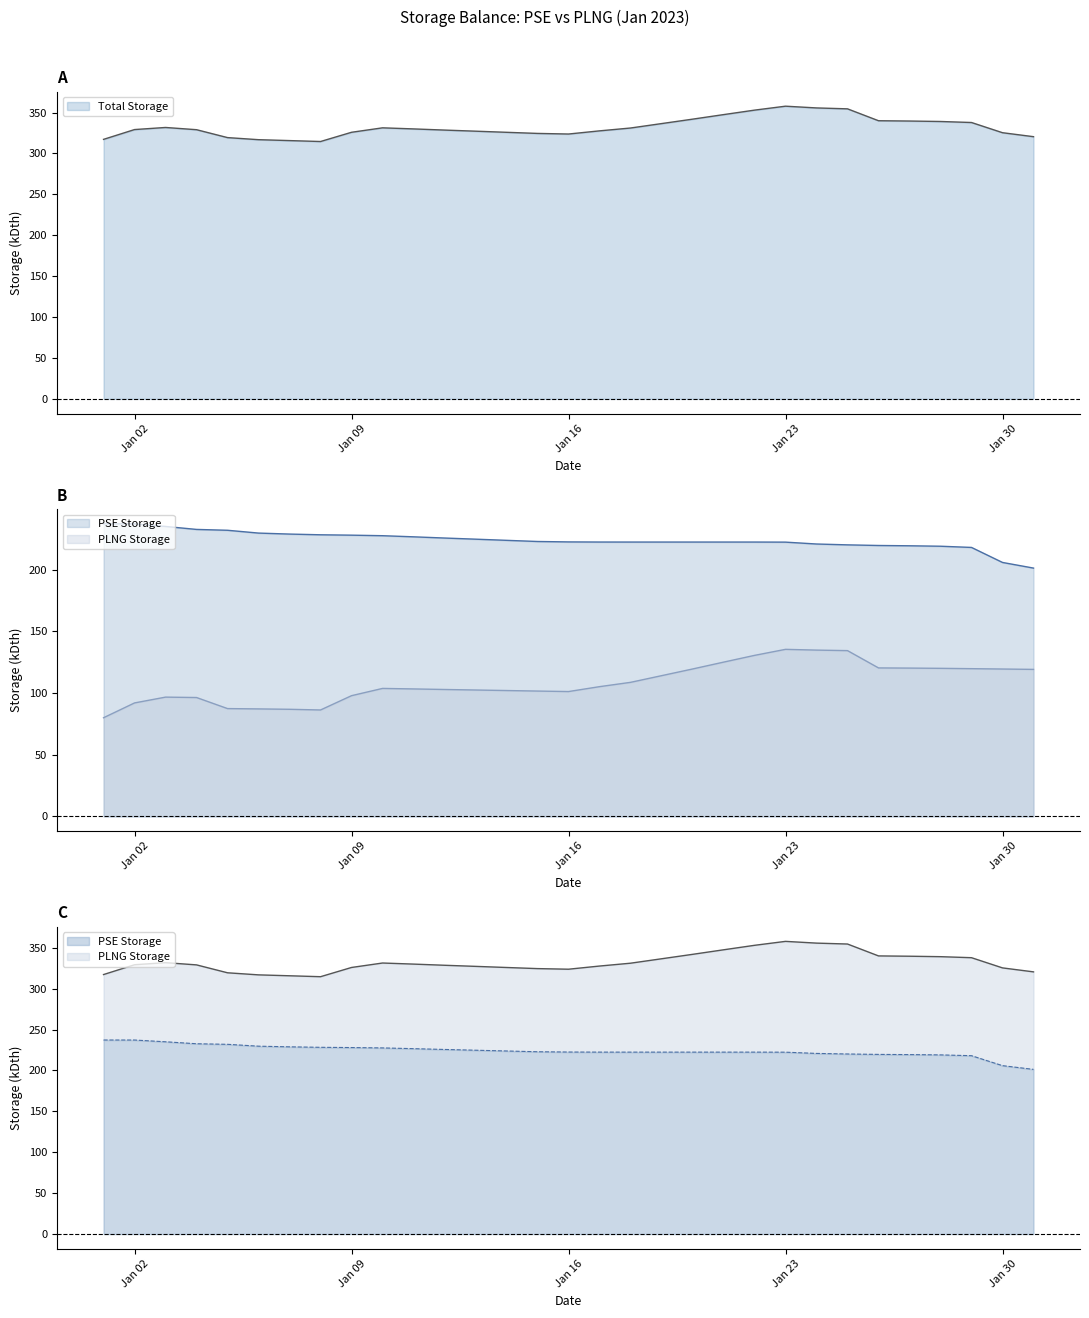

List the series in order of their peak value, highest first.

Total Storage, PSE Storage, PLNG Storage